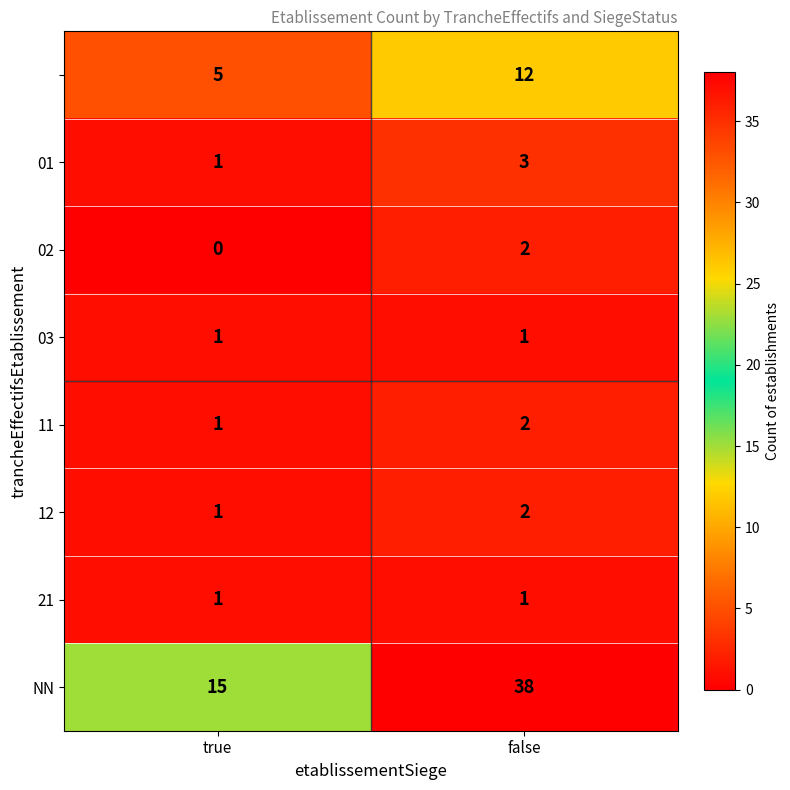

At which category is the sum across all series the highest?

false